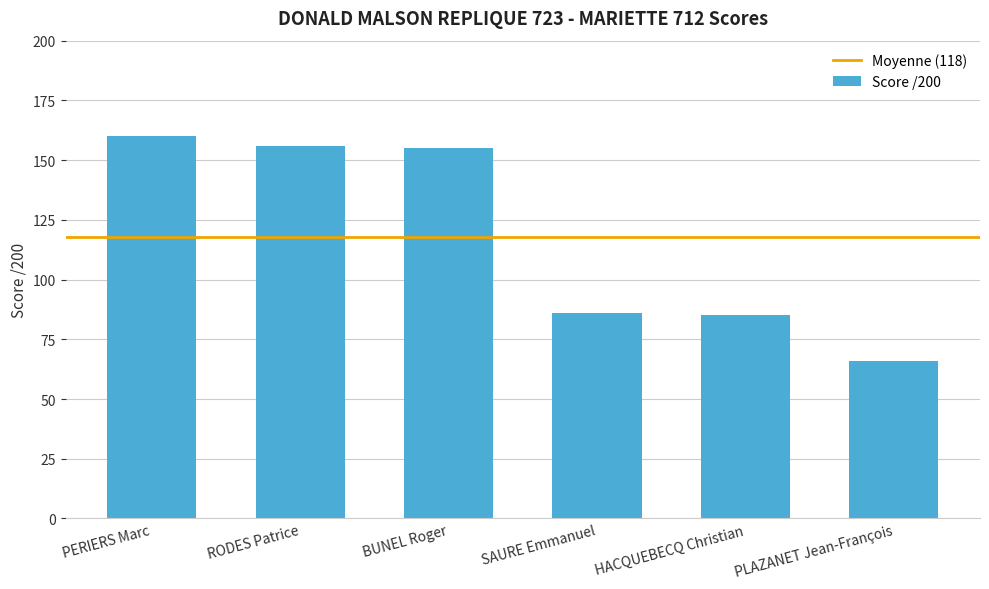

What is the label of the 2nd bar from the left?

RODES Patrice